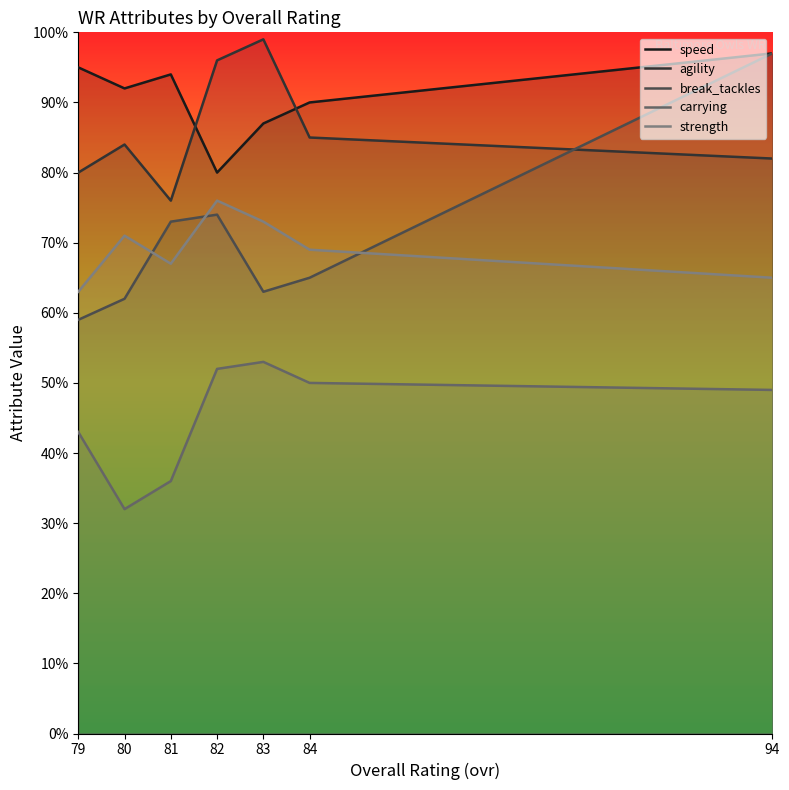

Count the strength values in the range 65 to 73.

5